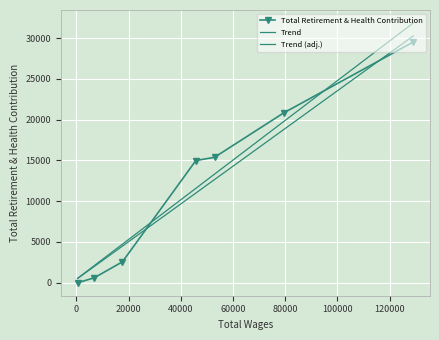

List the series in order of their peak value, highest first.

Trend, Trend (adj.), Total Retirement & Health Contribution